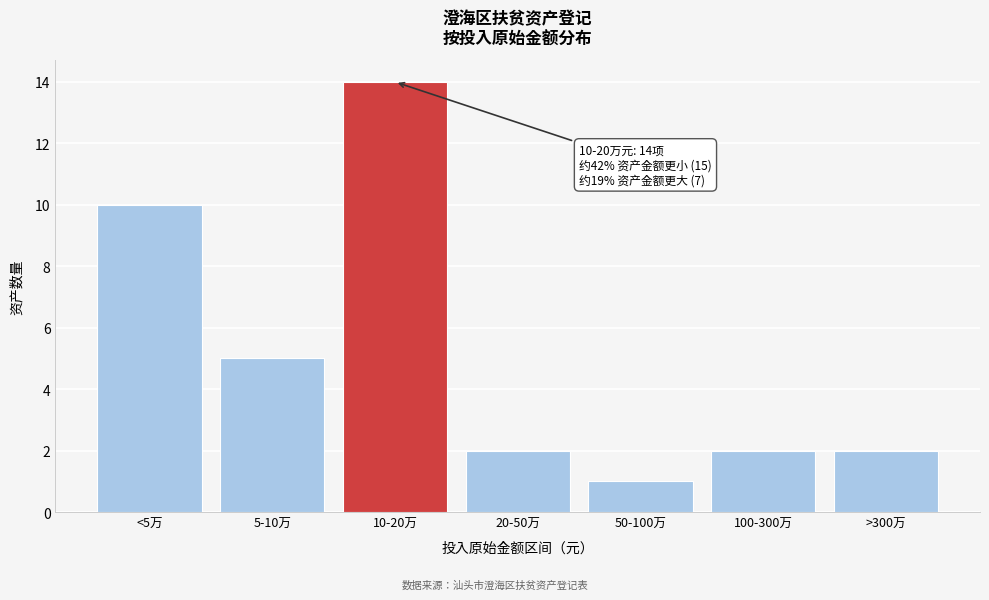

Reading left to right, transcribe all the data shown in this chart.

10	5	14	2	1	2	2